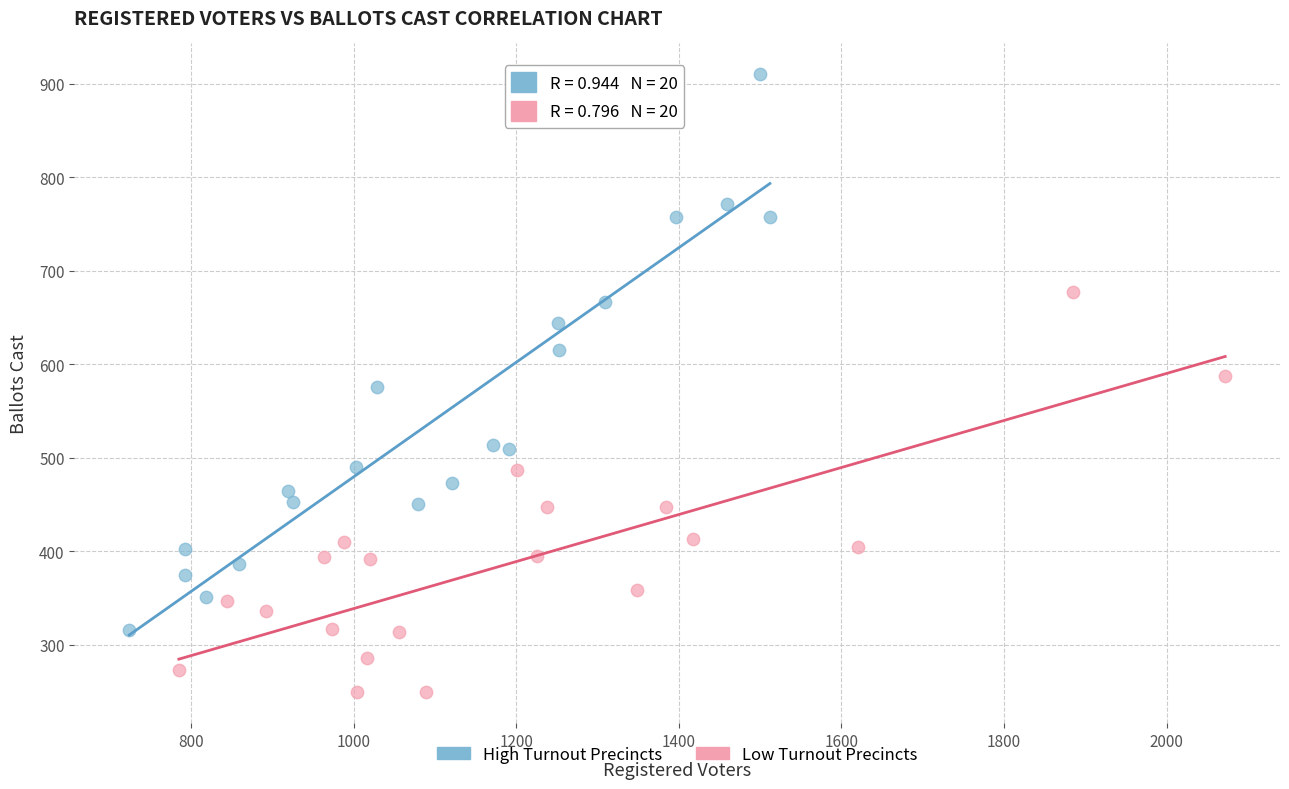

Which series contains the lowest Y value?

Low Turnout Precincts